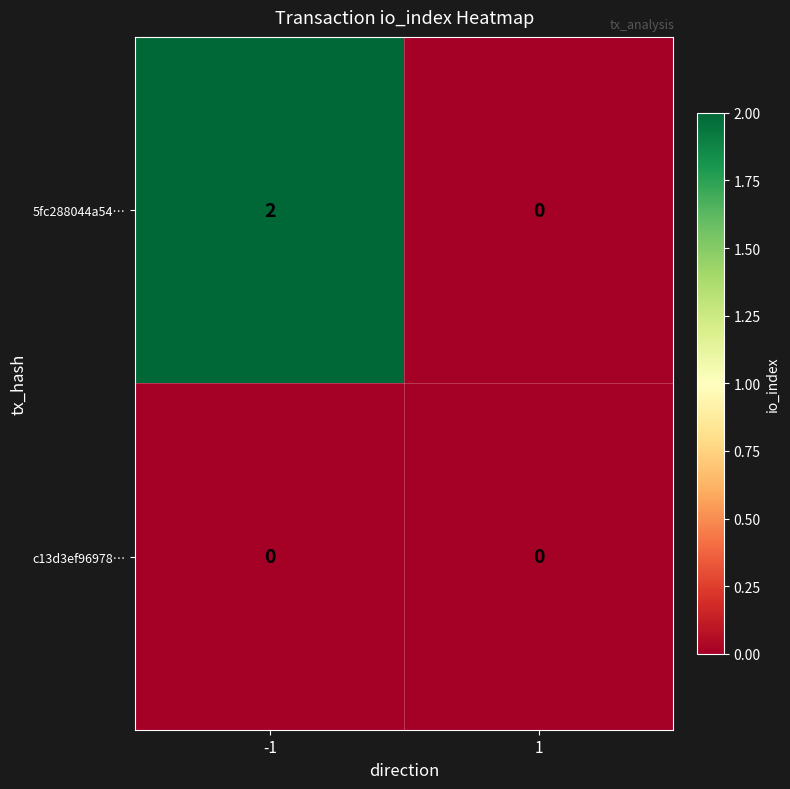

List the series in order of their peak value, highest first.

5fc288044a54…, c13d3ef96978…